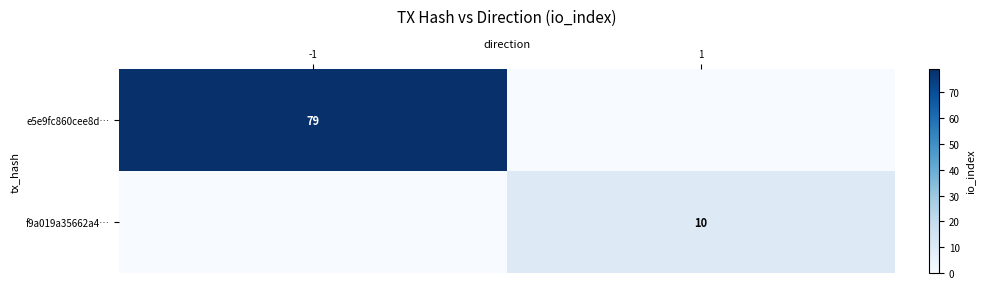

Is it true that f9a019a35662a4… equals 10 at 1?

True